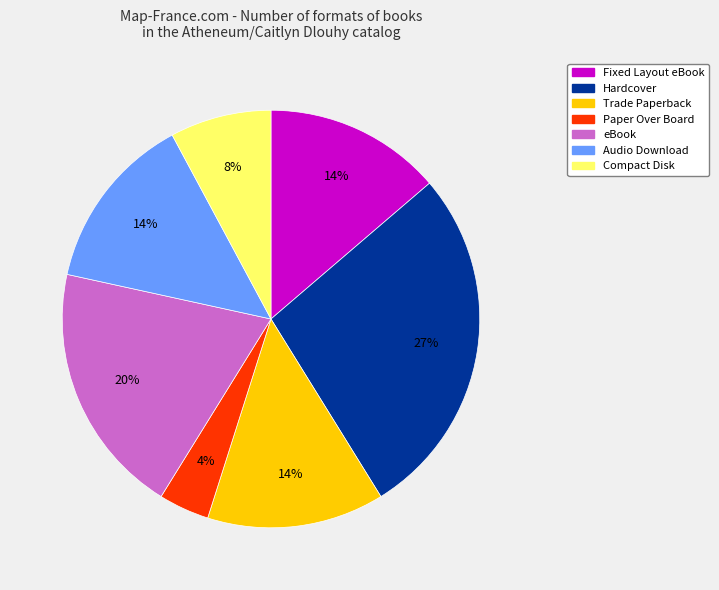

Is it true that Compact Disk is 1% of the pie?

False